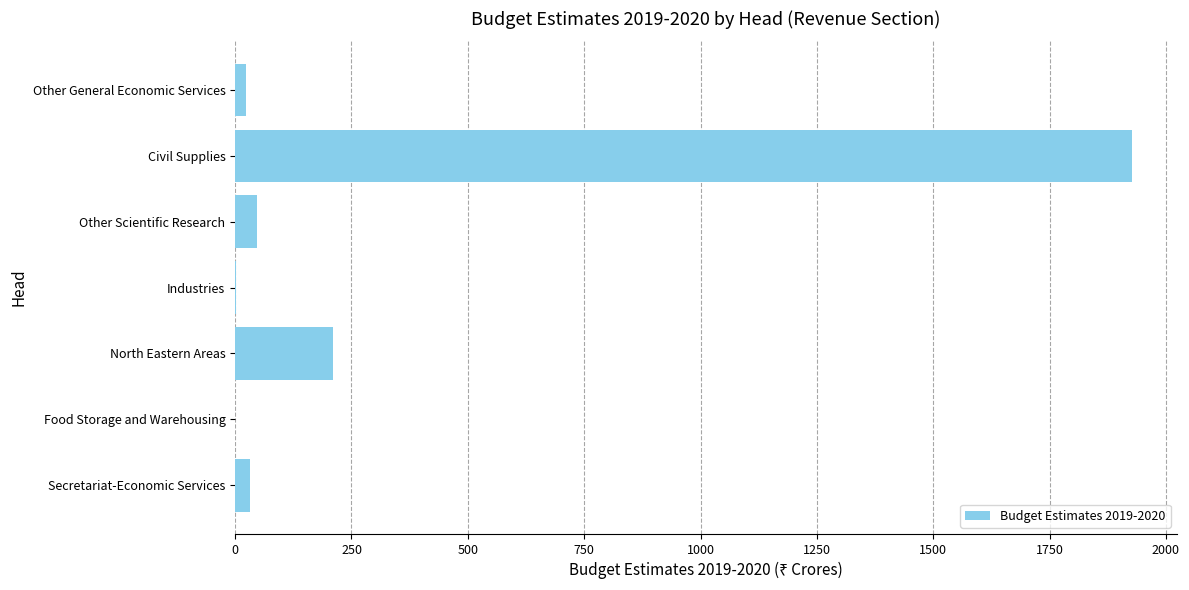

How many data points does each series have?

7